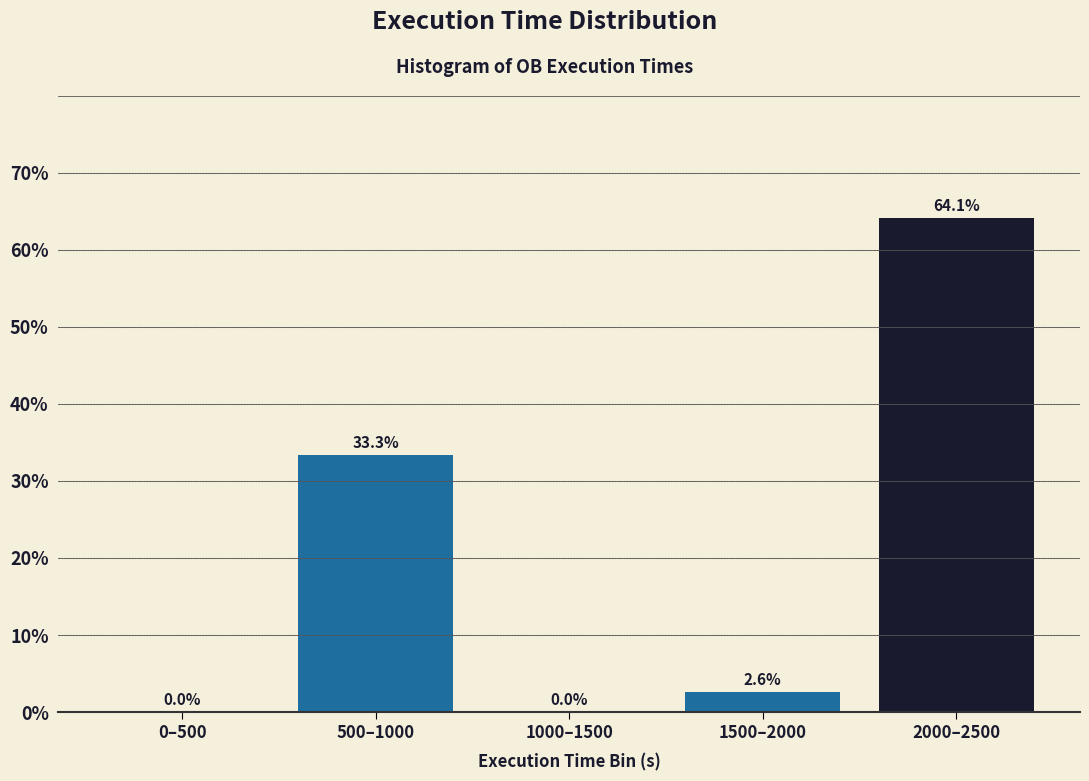

Reading left to right, transcribe all the data shown in this chart.

0–500=0.0	500–1000=33.3	1000–1500=0.0	1500–2000=2.6	2000–2500=64.1